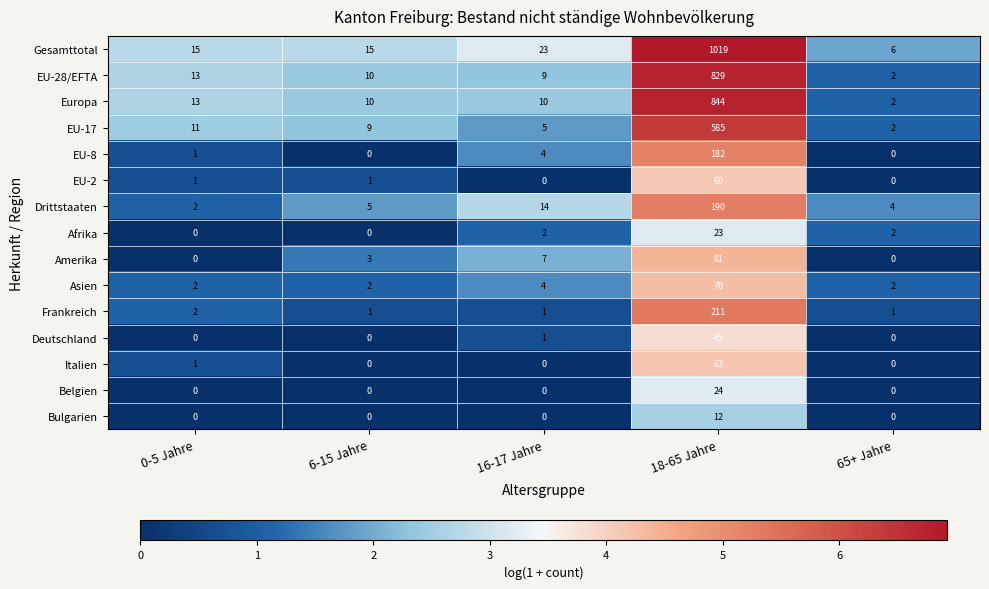

Where is Deutschland nearest to the value 22?

16-17 Jahre